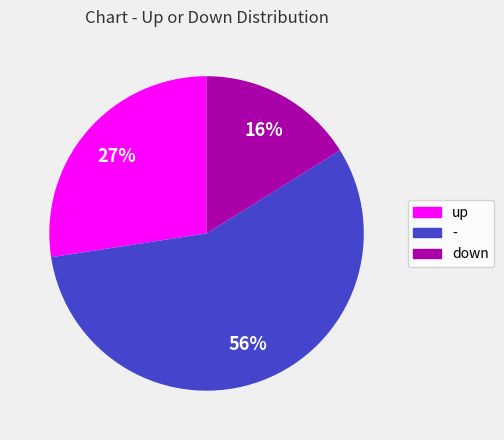

Which slice represents more than half of the pie?

-